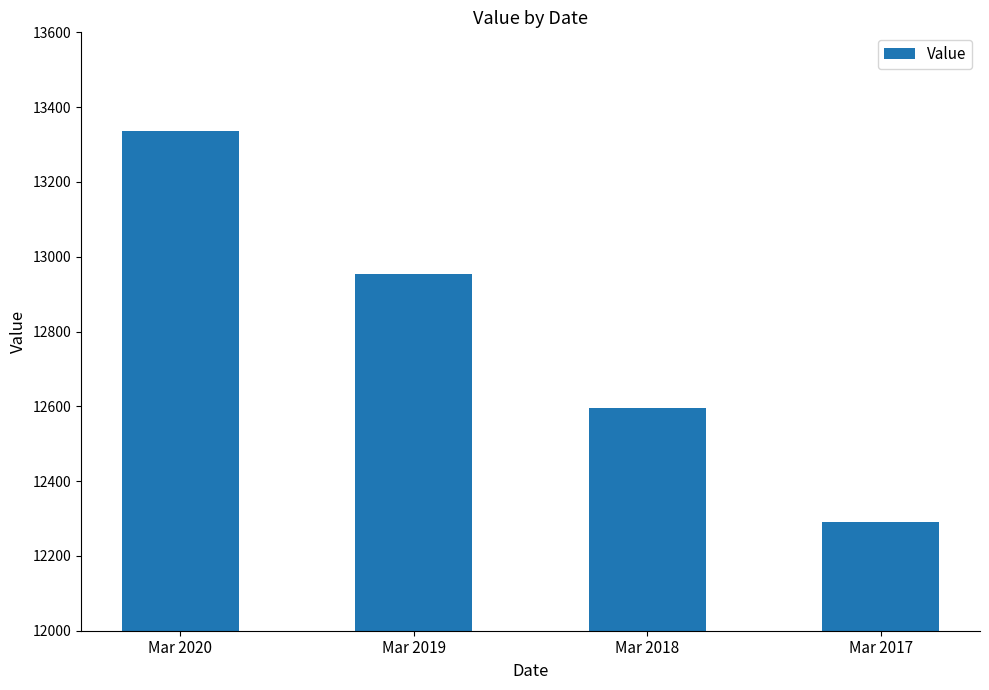

Which label corresponds to the smallest value in the chart?

Mar 2017